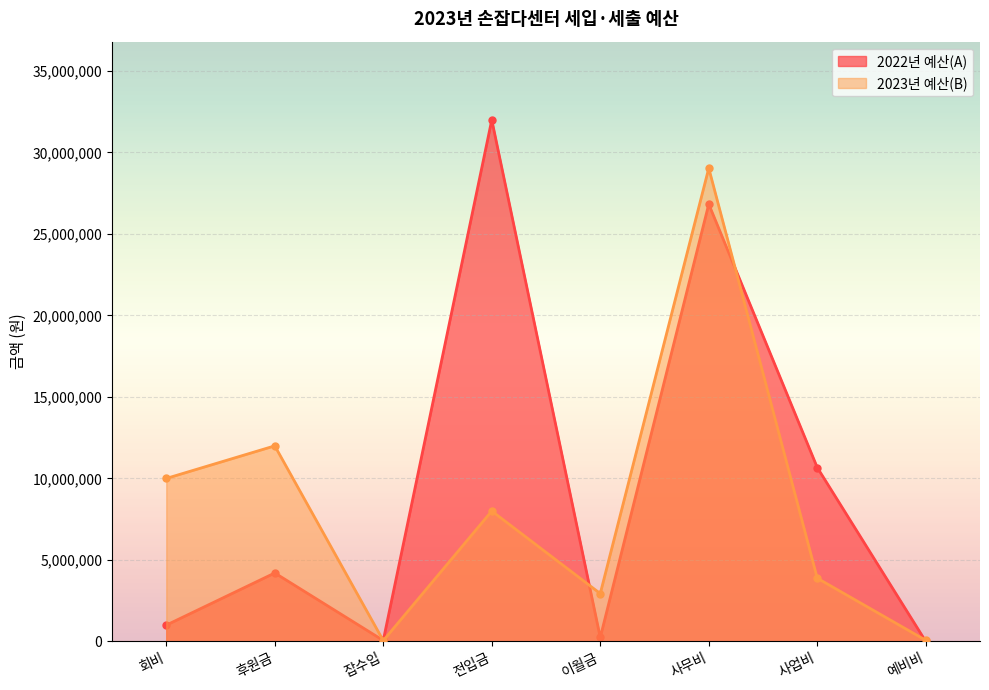

What is the difference between the maximum and minimum values in the 2023년 예산(B) series?

28986630